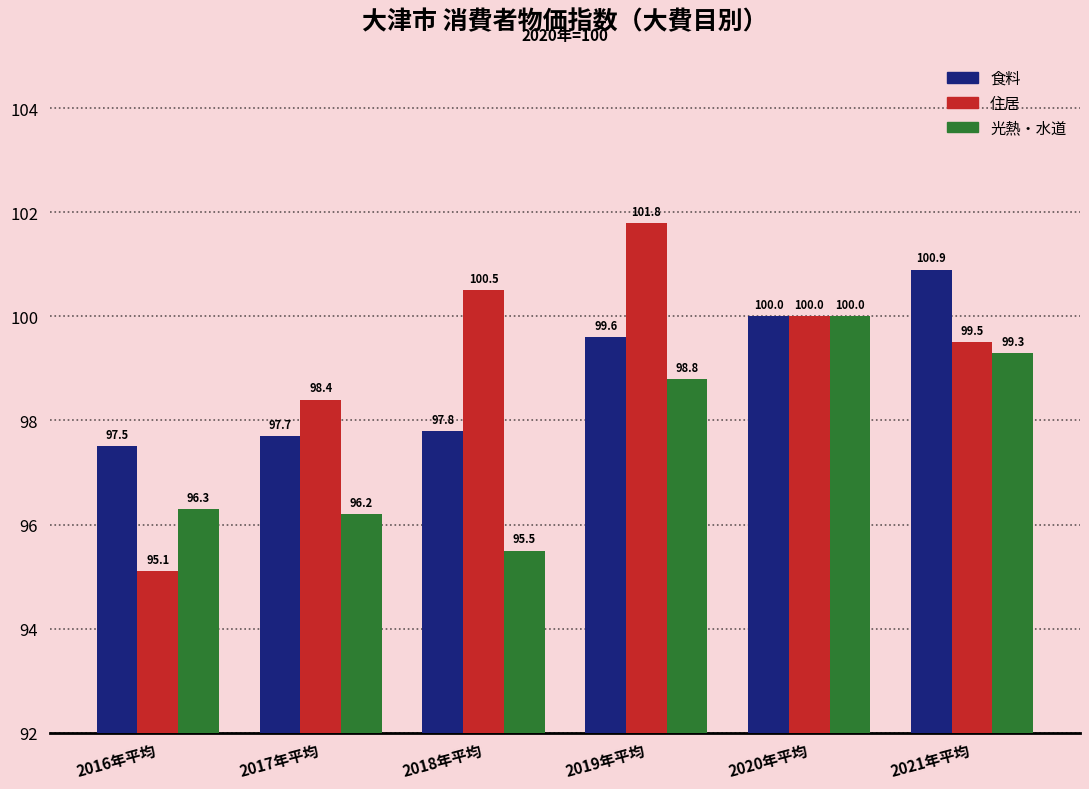

Reading left to right, transcribe all the data shown in this chart.

食料: 2016年平均=97.5	2017年平均=97.7	2018年平均=97.8	2019年平均=99.6	2020年平均=100.0	2021年平均=100.9
住居: 2016年平均=95.1	2017年平均=98.4	2018年平均=100.5	2019年平均=101.8	2020年平均=100.0	2021年平均=99.5
光熱・水道: 2016年平均=96.3	2017年平均=96.2	2018年平均=95.5	2019年平均=98.8	2020年平均=100.0	2021年平均=99.3